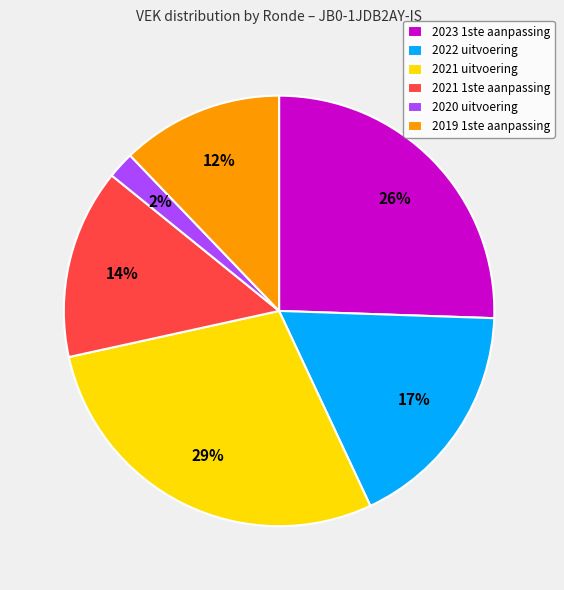

Count the number of slices in the pie.

6